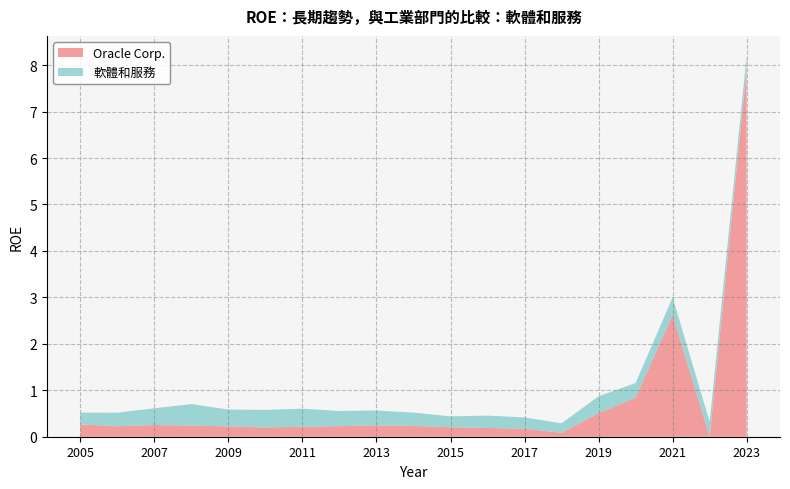

Reading left to right, list all the values displayed in this chart.

Oracle Corp.: 2005=0.3	2006=0.2	2007=0.3	2008=0.2	2009=0.2	2010=0.2	2011=0.2	2012=0.2	2013=0.2	2014=0.2	2015=0.2	2016=0.2	2017=0.2	2018=0.1	2019=0.5	2020=0.8	2021=2.6	2022=0.0	2023=7.9
軟體和服務: 2005=0.3	2006=0.3	2007=0.4	2008=0.5	2009=0.4	2010=0.4	2011=0.4	2012=0.3	2013=0.3	2014=0.3	2015=0.2	2016=0.3	2017=0.2	2018=0.2	2019=0.4	2020=0.3	2021=0.4	2022=0.3	2023=0.3